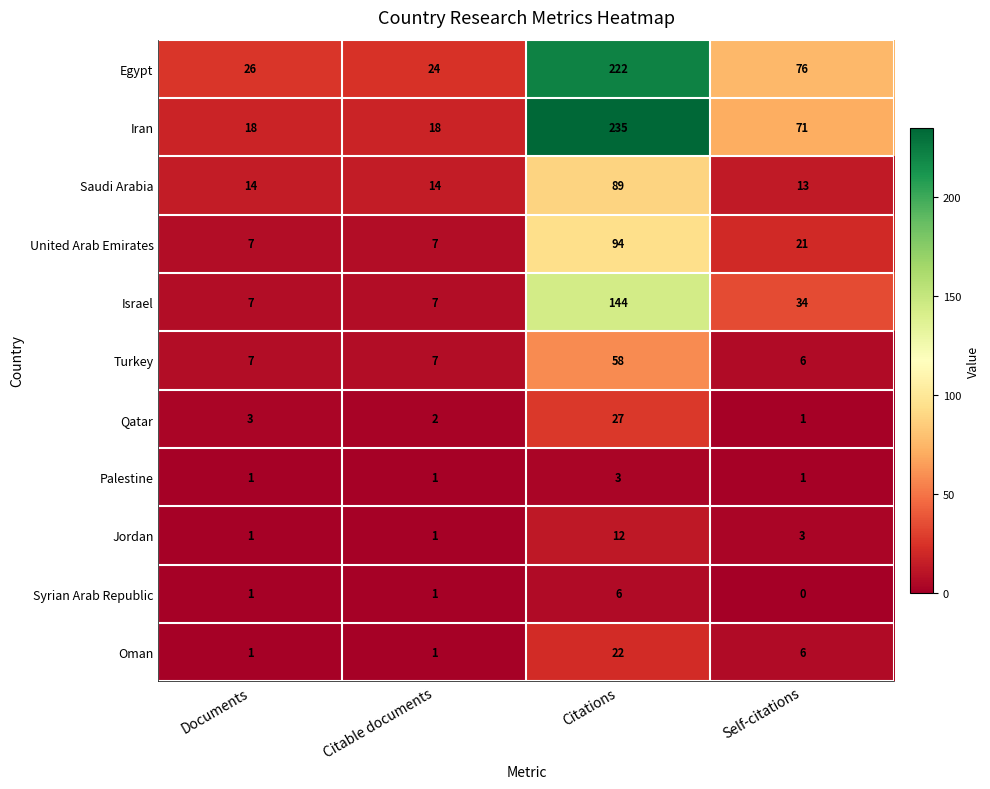

Rank the series by their maximum value, from highest to lowest.

Iran, Egypt, Israel, United Arab Emirates, Saudi Arabia, Turkey, Qatar, Oman, Jordan, Syrian Arab Republic, Palestine